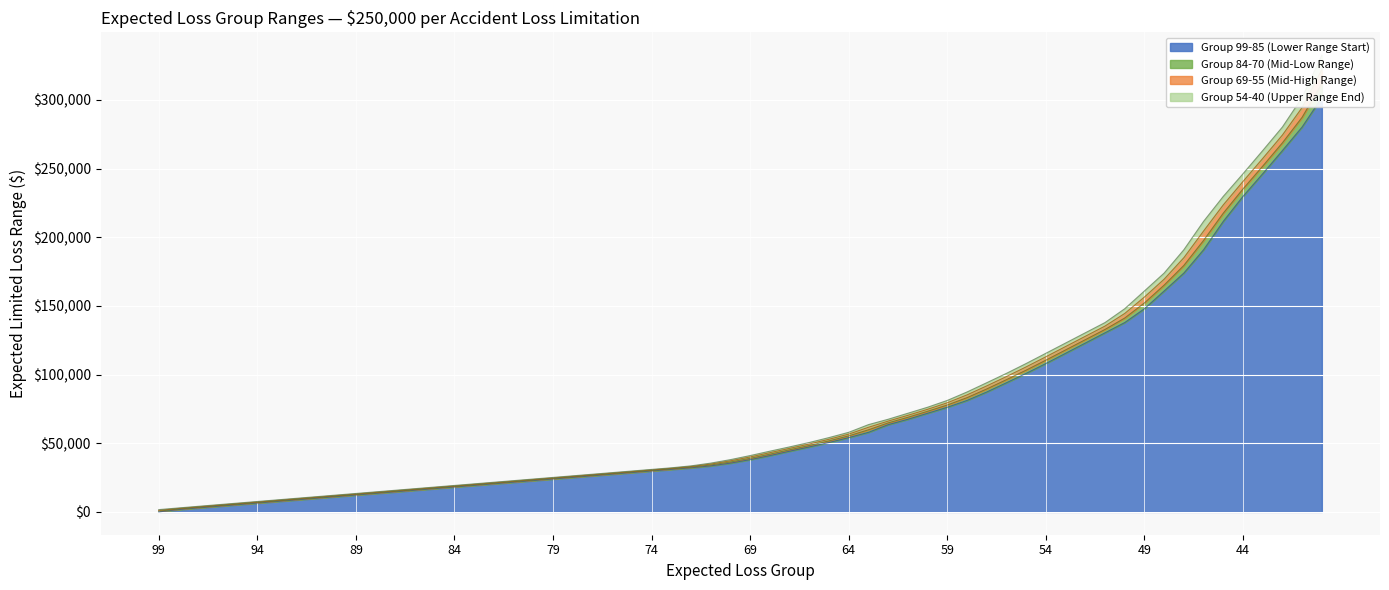

How many data points in Group 84-70 (Mid-Low) are less than 26261?

7